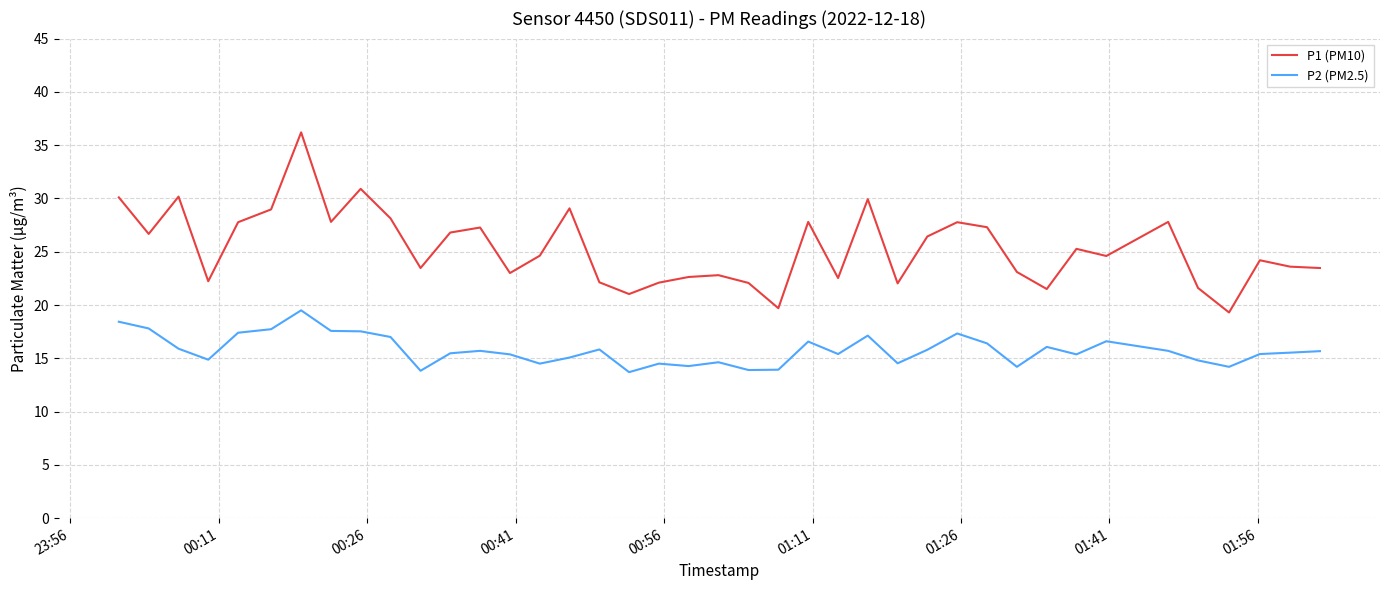

Which series has the largest total across all categories?

P1 (PM10)